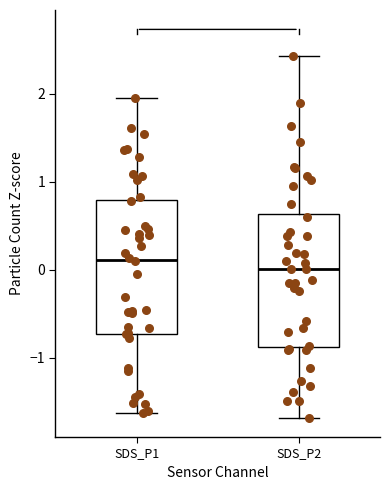

Reading left to right, transcribe this box plot: for each box, give where its median line is, the range the box spans, and where its two whiskers end, as read against the y-axis. The values are not printed on the chart, so give them approximately, as read against the axis.

SDS_P1: median 0.1, box -0.7 to 0.8, whiskers -1.6 to 1.9
SDS_P2: median 0.0, box -0.9 to 0.6, whiskers -1.7 to 2.4